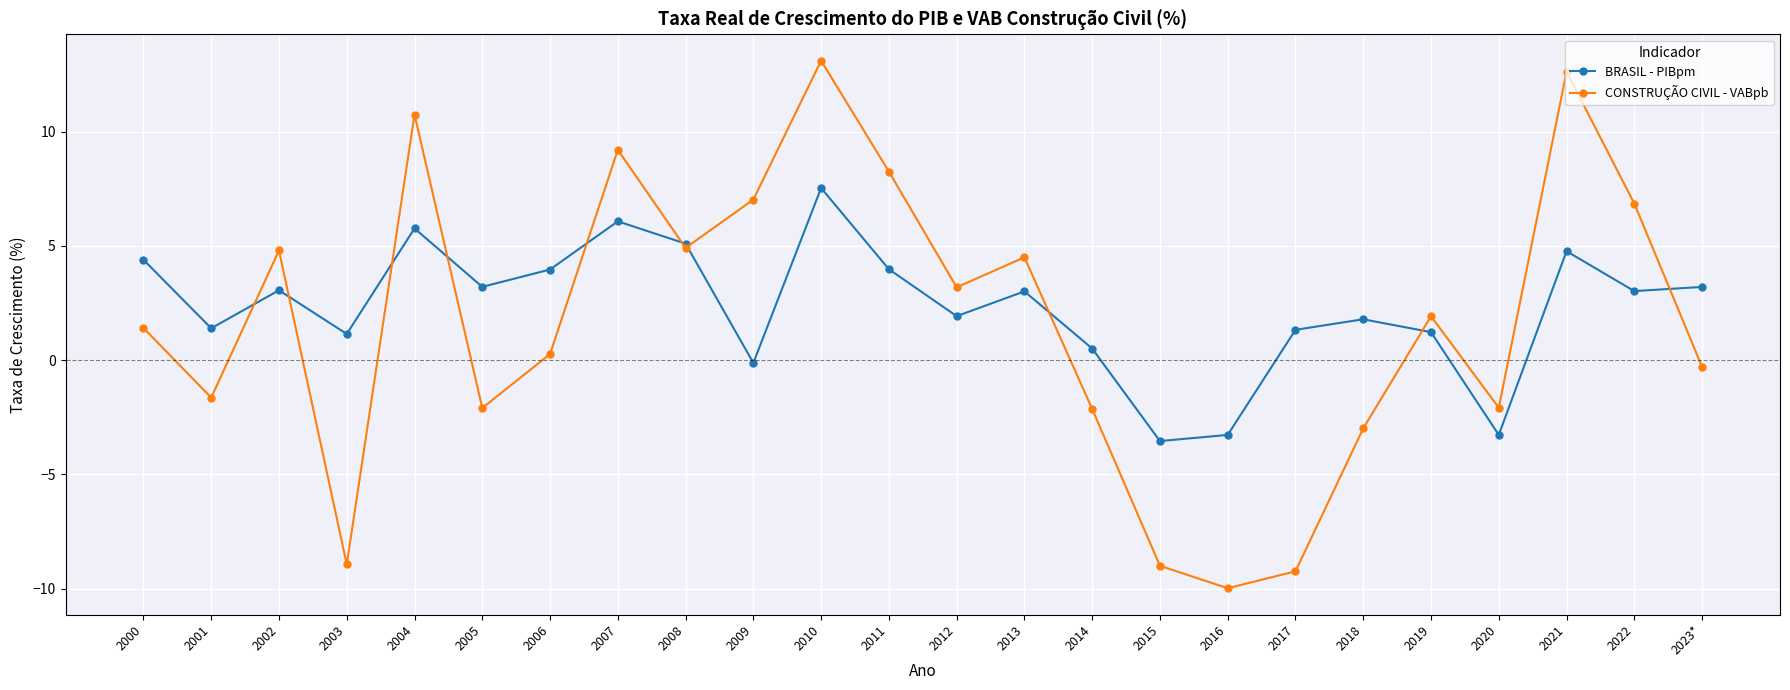

At which category does the chart reach its peak across all series?

2010